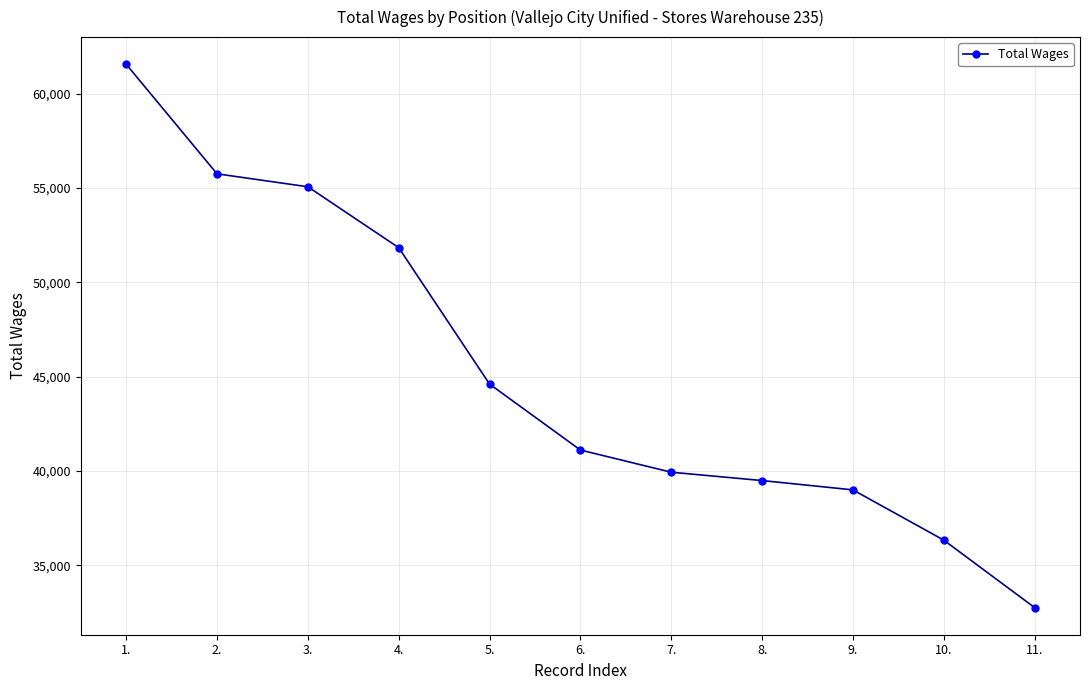

List the labels in order of value, smallest first.

11., 10., 9., 8., 7., 6., 5., 4., 3., 2., 1.